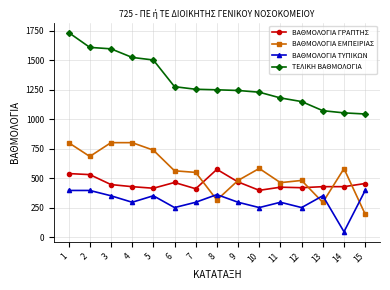

Which series has the largest total across all categories?

ΤΕΛΙΚΗ ΒΑΘΜΟΛΟΓΙΑ